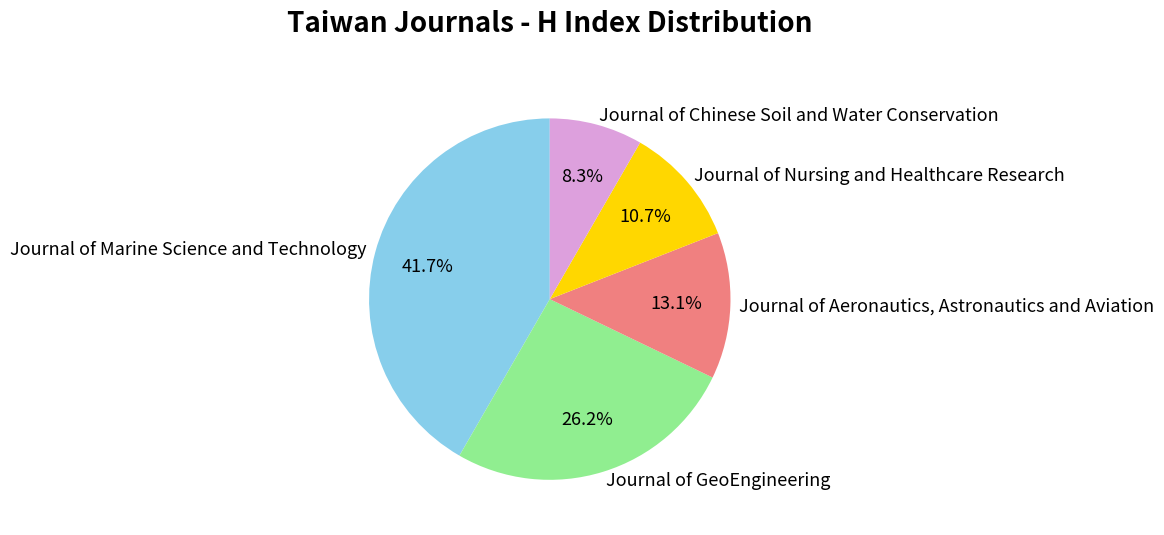

Is there any slice that represents more than half of the pie?

No